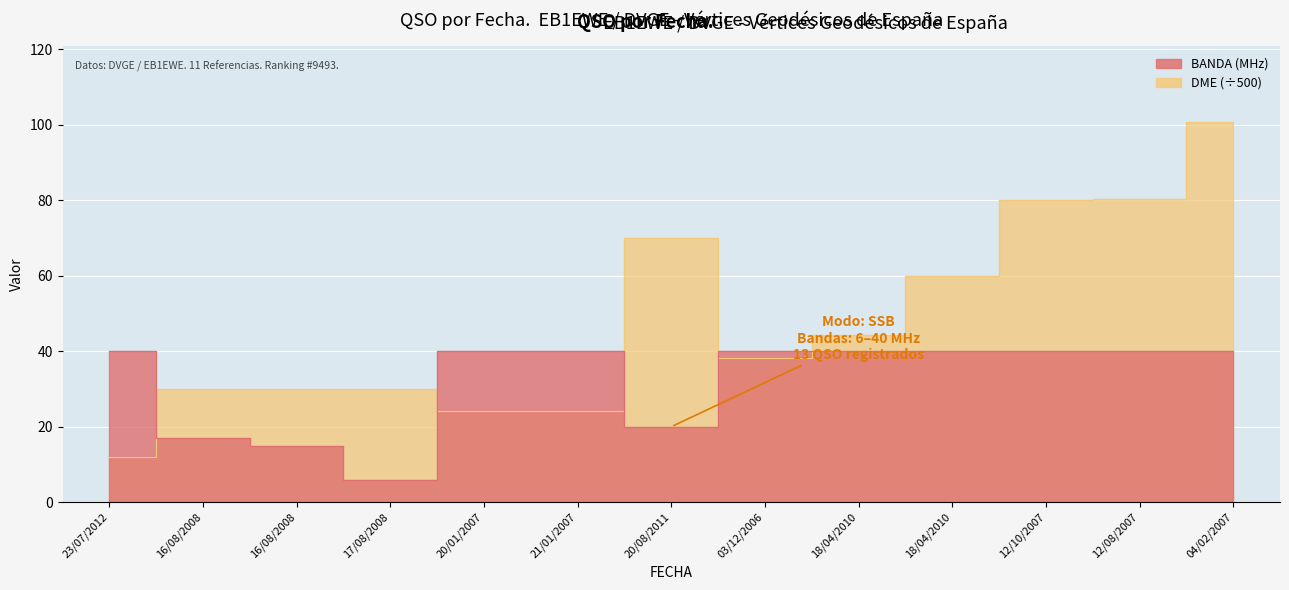

List the series in order of their overall mean, lowest first.

BANDA, DME